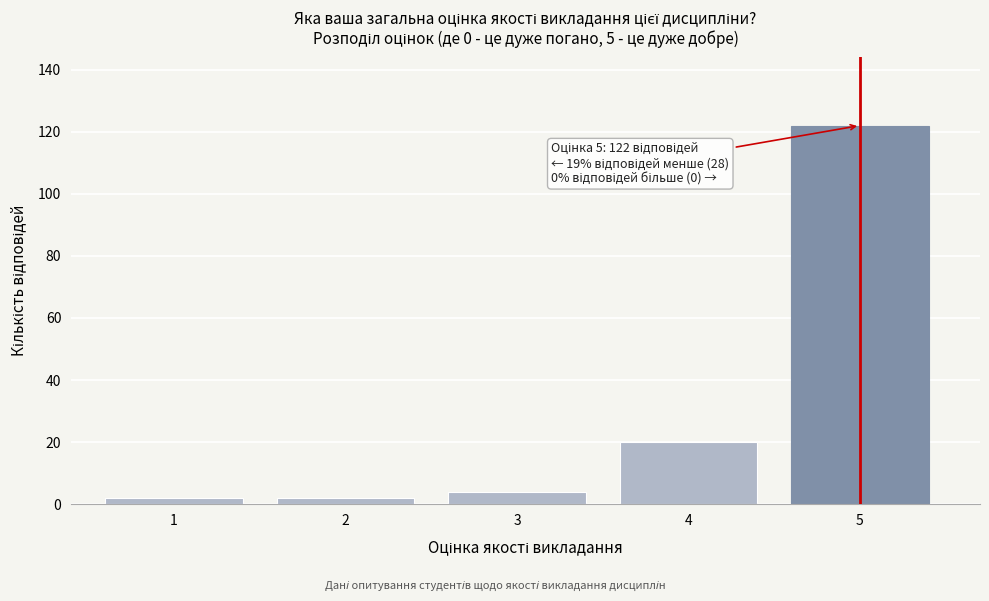

Reading left to right, transcribe all the data shown in this chart.

2	2	4	20	122